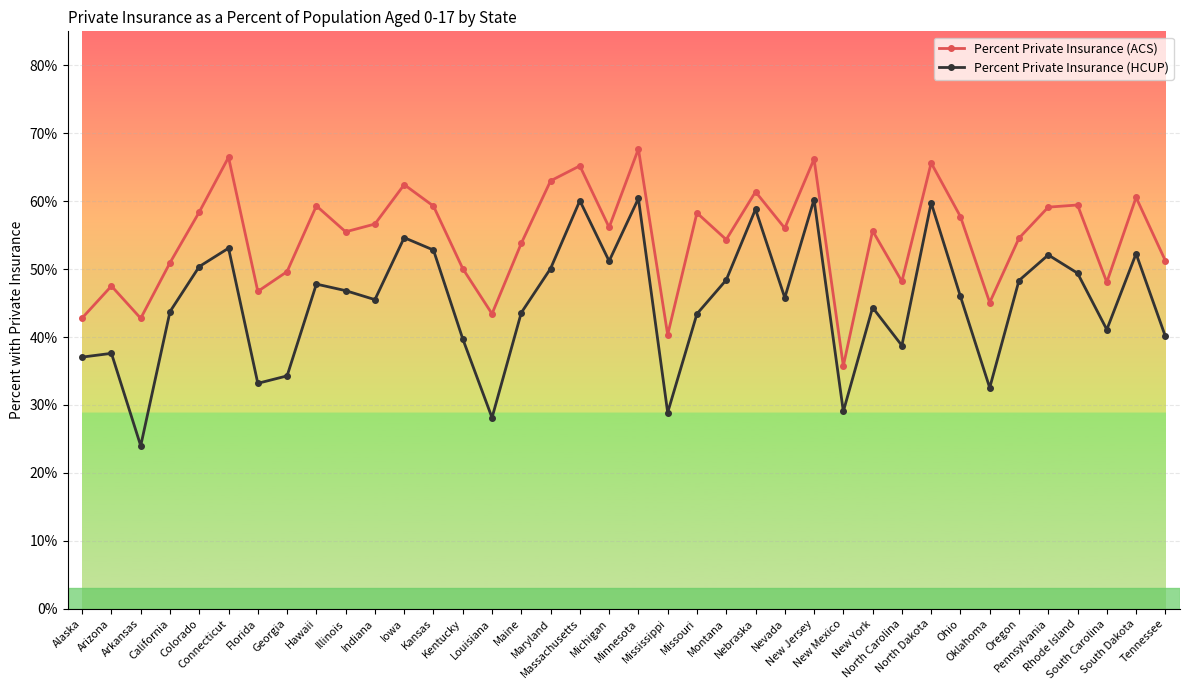

Reading left to right, extract all data points from this chart.

Percent Private Insurance (ACS): Alaska=0.4	Arizona=0.5	Arkansas=0.4	California=0.5	Colorado=0.6	Connecticut=0.7	Florida=0.5	Georgia=0.5	Hawaii=0.6	Illinois=0.6	Indiana=0.6	Iowa=0.6	Kansas=0.6	Kentucky=0.5	Louisiana=0.4	Maine=0.5	Maryland=0.6	Massachusetts=0.7	Michigan=0.6	Minnesota=0.7	Mississippi=0.4	Missouri=0.6	Montana=0.5	Nebraska=0.6	Nevada=0.6	New Jersey=0.7	New Mexico=0.4	New York=0.6	North Carolina=0.5	North Dakota=0.7	Ohio=0.6	Oklahoma=0.5	Oregon=0.5	Pennsylvania=0.6	Rhode Island=0.6	South Carolina=0.5	South Dakota=0.6	Tennessee=0.5
Percent Private Insurance (HCUP): Alaska=0.4	Arizona=0.4	Arkansas=0.2	California=0.4	Colorado=0.5	Connecticut=0.5	Florida=0.3	Georgia=0.3	Hawaii=0.5	Illinois=0.5	Indiana=0.5	Iowa=0.5	Kansas=0.5	Kentucky=0.4	Louisiana=0.3	Maine=0.4	Maryland=0.5	Massachusetts=0.6	Michigan=0.5	Minnesota=0.6	Mississippi=0.3	Missouri=0.4	Montana=0.5	Nebraska=0.6	Nevada=0.5	New Jersey=0.6	New Mexico=0.3	New York=0.4	North Carolina=0.4	North Dakota=0.6	Ohio=0.5	Oklahoma=0.3	Oregon=0.5	Pennsylvania=0.5	Rhode Island=0.5	South Carolina=0.4	South Dakota=0.5	Tennessee=0.4